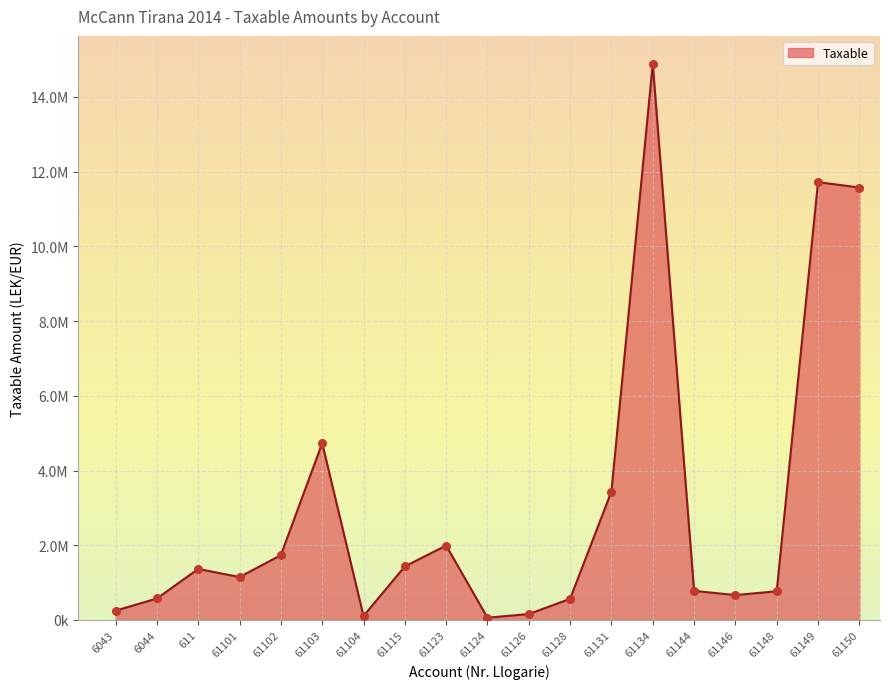

What is the change in value from 61103 to 61131?

-1293158.4